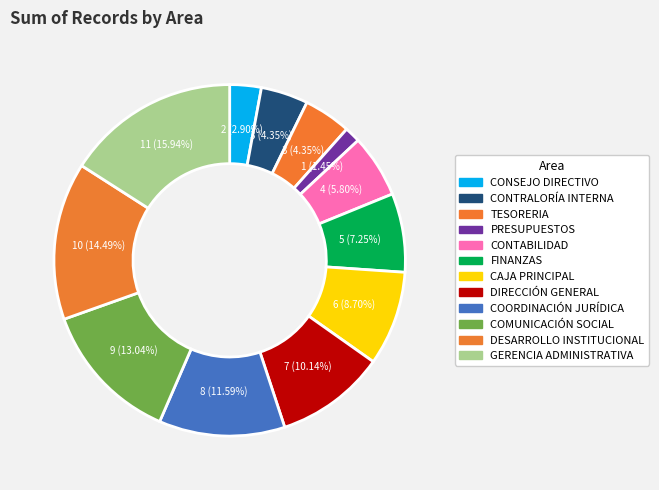

What is the ratio of the value at GERENCIA ADMINISTRATIVA to the value at DESARROLLO INSTITUCIONAL?

1.1